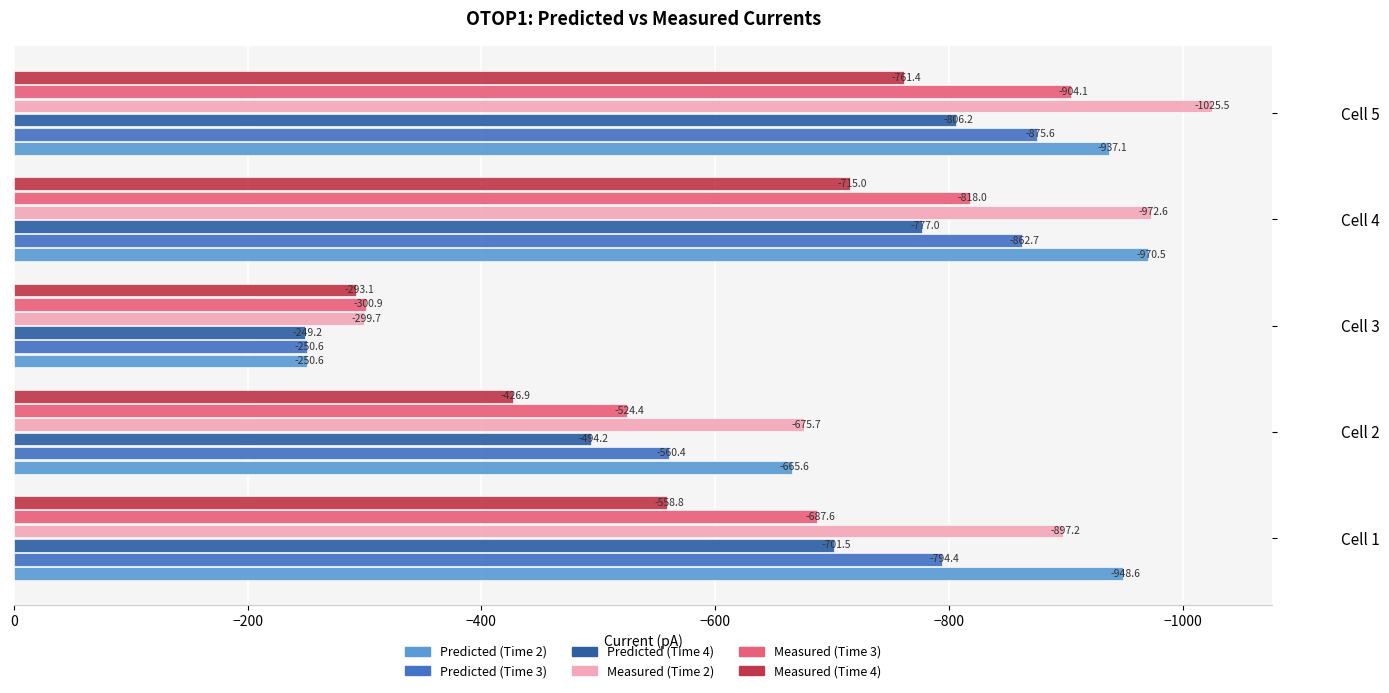

List the labels in order of Measured (Time 4) value, largest first.

Cell 3, Cell 2, Cell 1, Cell 4, Cell 5